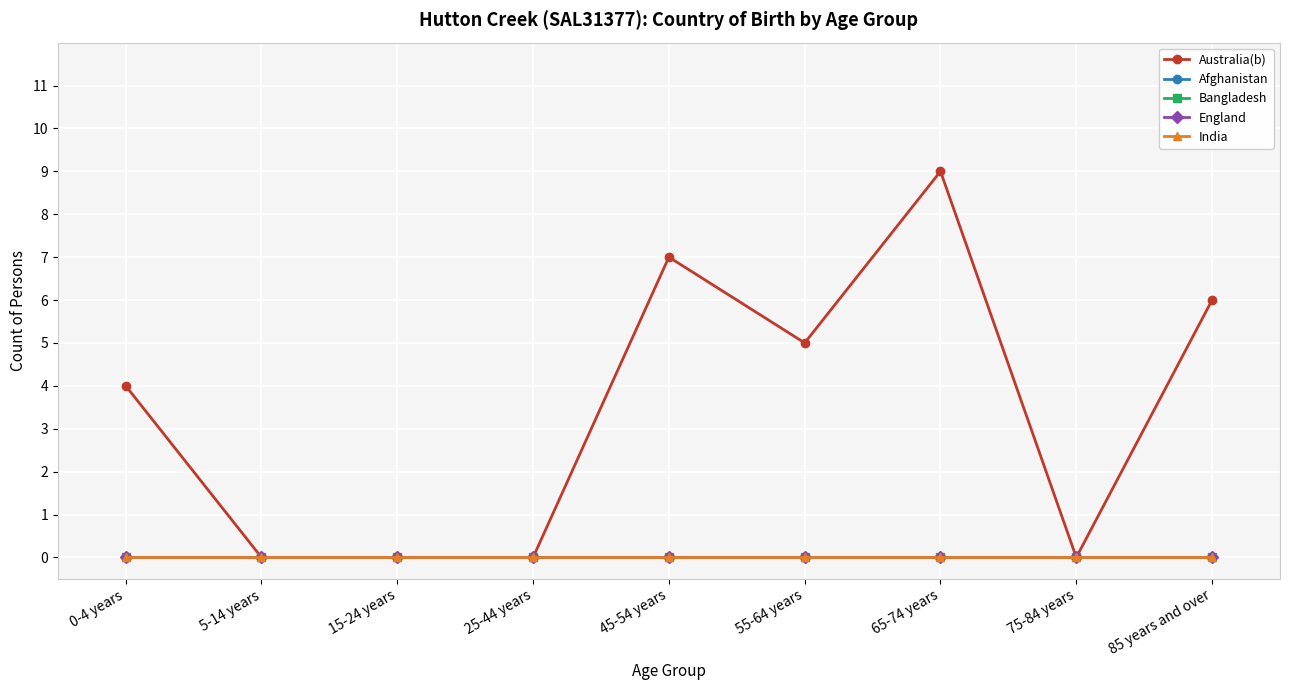

What are all the series names shown in the legend?

Australia(b), Afghanistan, Bangladesh, England, India